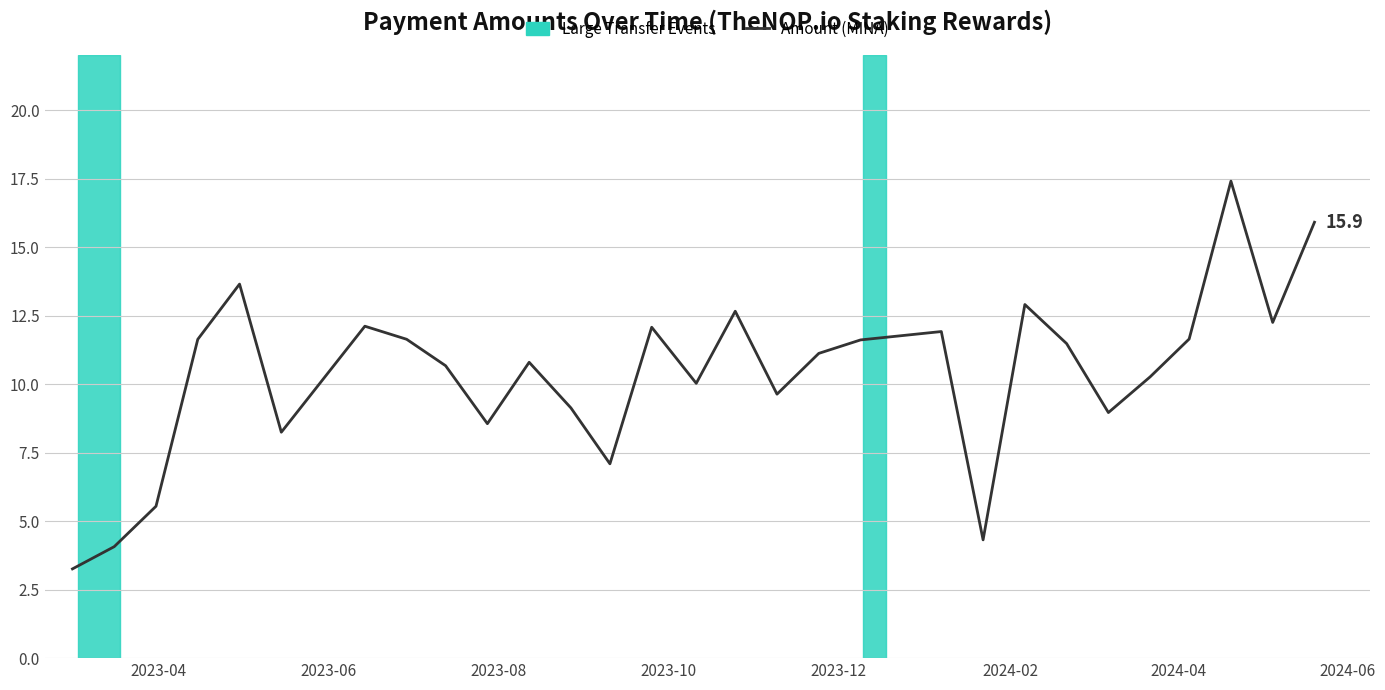

What is the smallest value displayed?

3.3